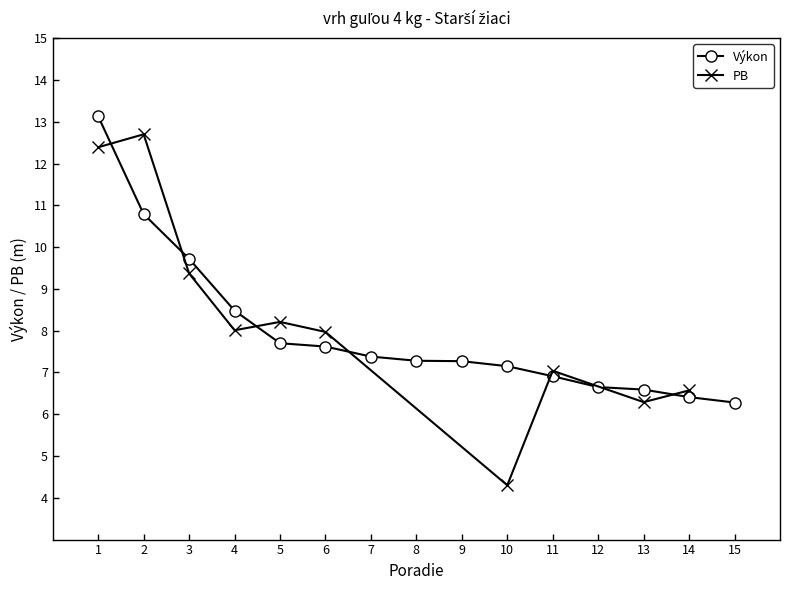

True or false: Výkon has a value of 7.3 at 8.

True